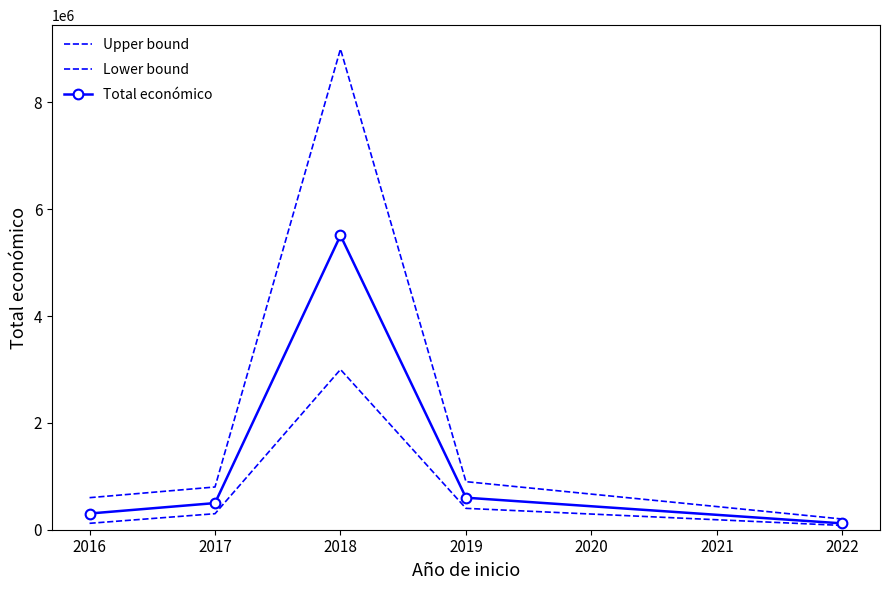

How many values in the Upper bound series exceed 800000?

2